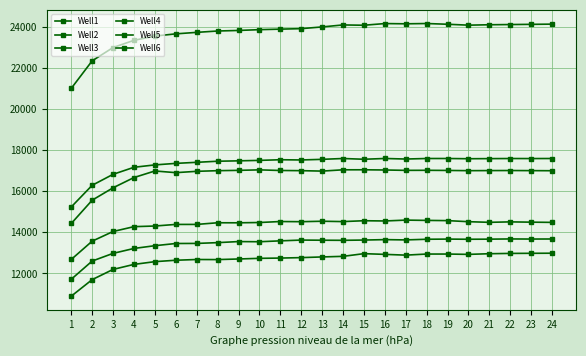

Count the number of categories in the chart.

24